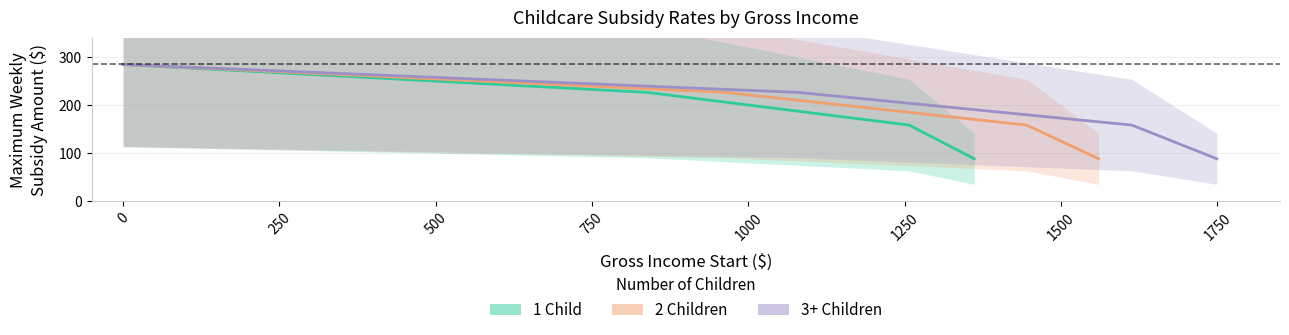

How many lines are shown in the chart?

3